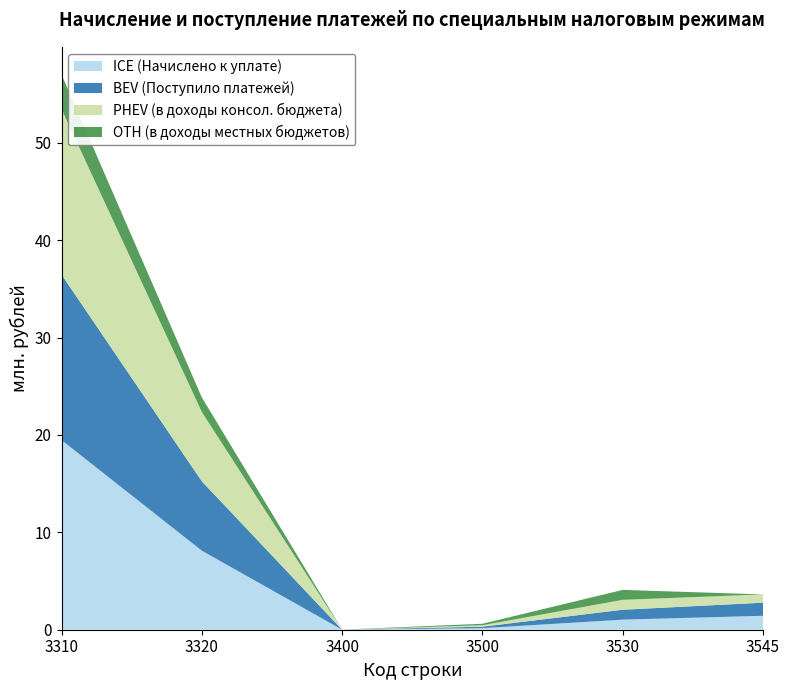

Reading right to left, what are all the values shown in this chart?

ICE (Начислено к уплате): 1431276	1034547	160356	5	8120563	19475297
BEV (Поступило платежей): 1346259	1017919	150844	2648	7120584	16996204
PHEV (в доходы консол. бюджета): 848143	1017919	150844	2648	7120584	16996204
OTH (в доходы местных бюджетов): 0	1017919	150844	2648	1495467	3541385